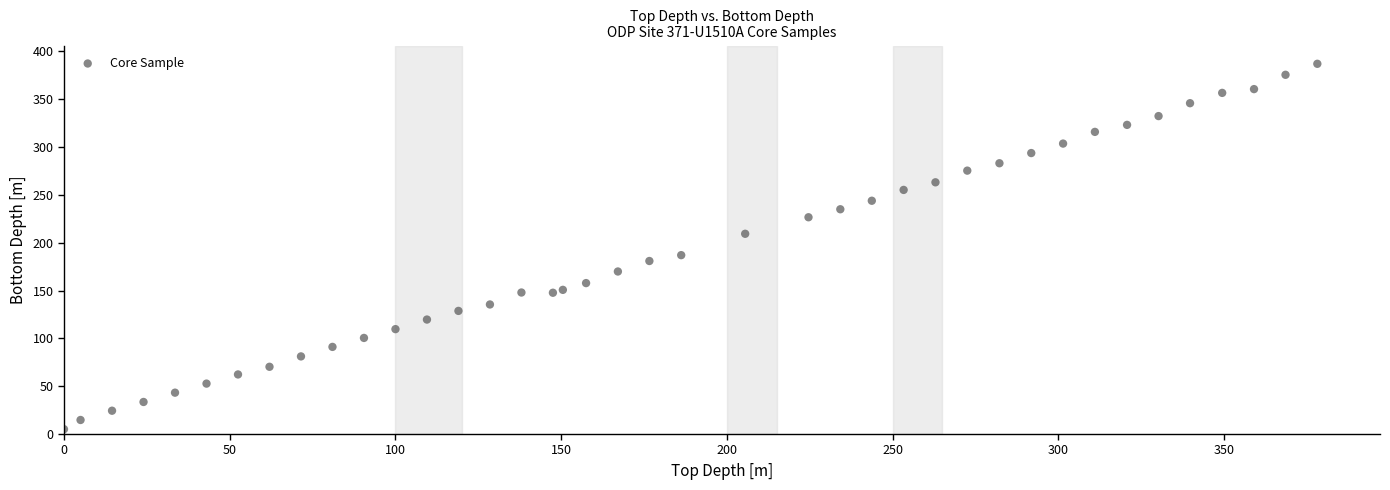

What Y value in the scatter plot is closest to 196?

187.0